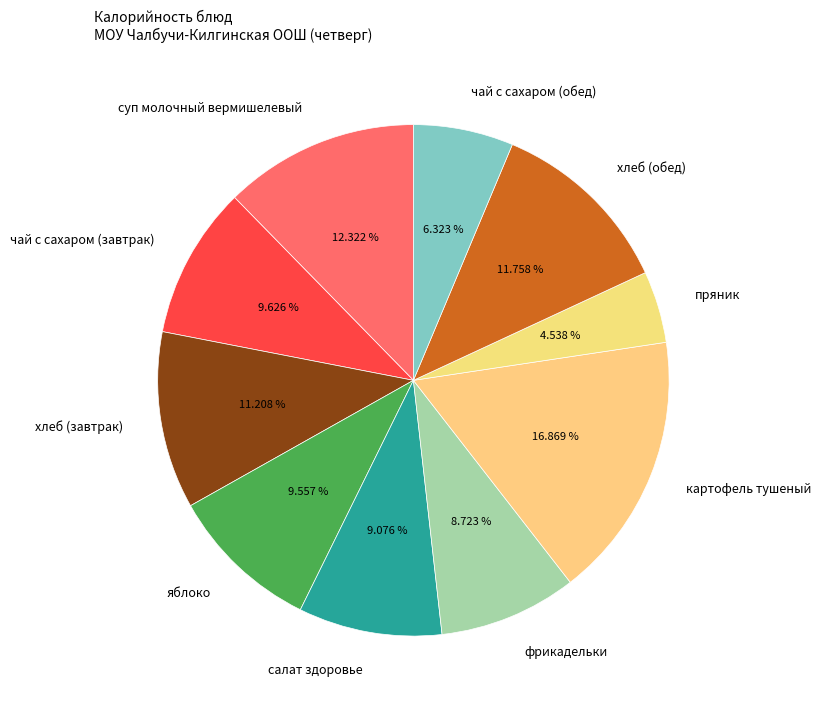

Count the number of slices in the pie.

10